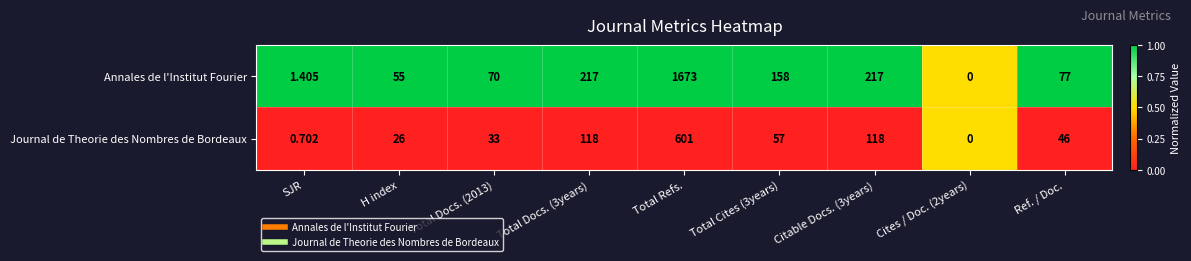

At which category is the sum across all series the highest?

Total Refs.